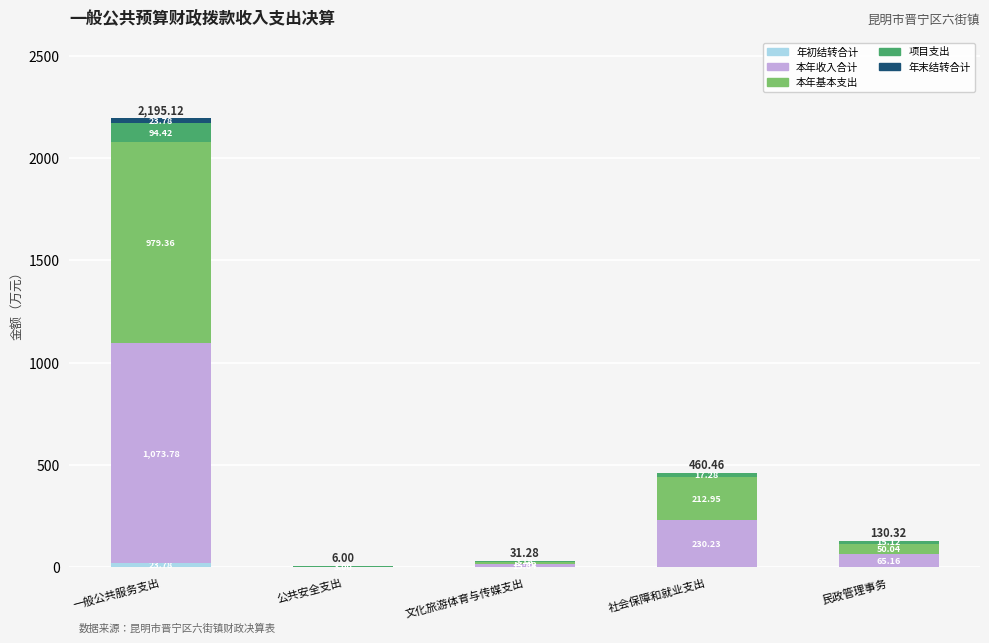

At which category is the sum across all series the highest?

一般公共服务支出